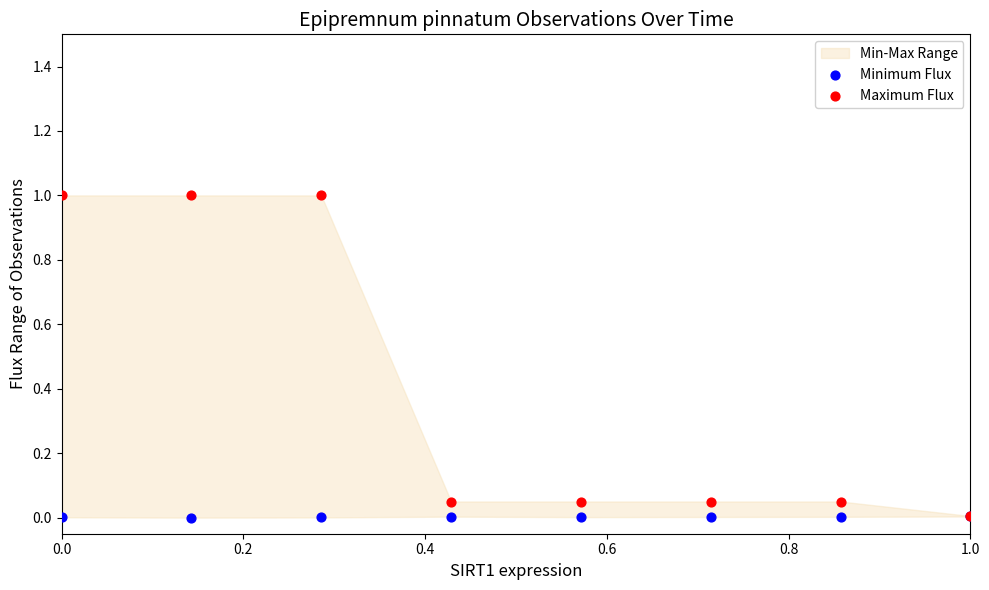

Which series contains the highest Y value?

Maximum Flux